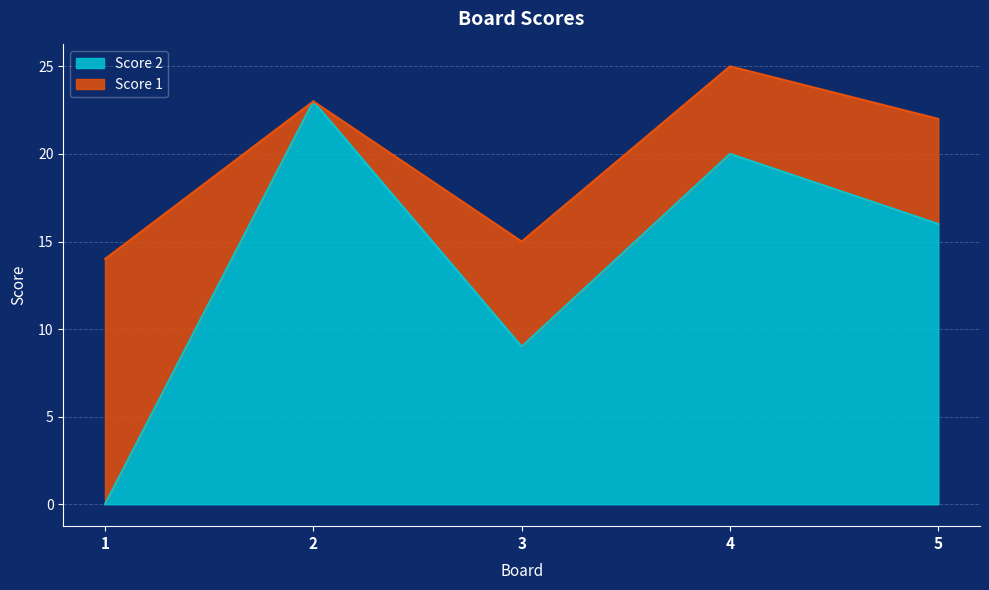

The value at 4 is 20. True or false?

True